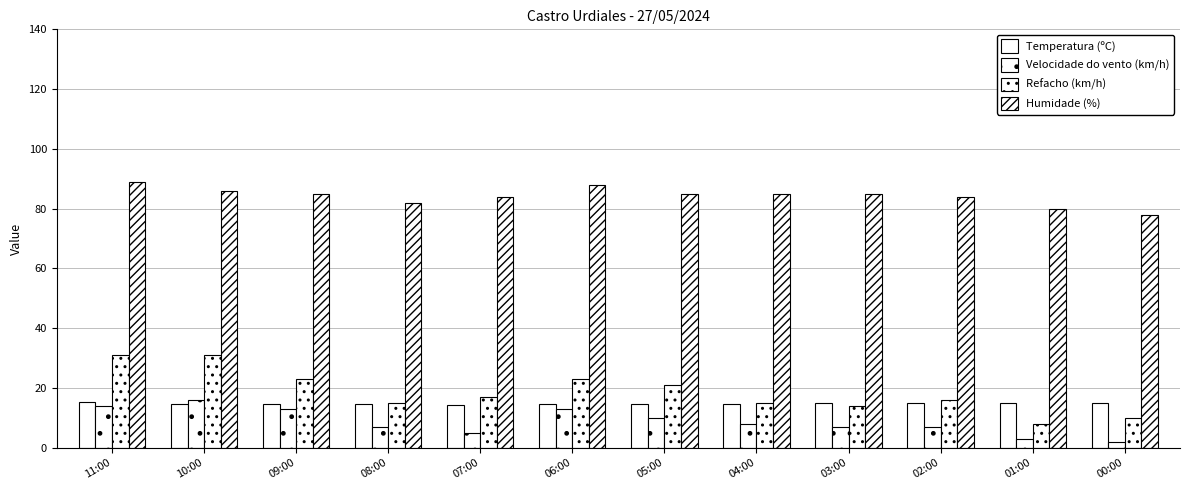

What is the greatest value displayed?

89.0